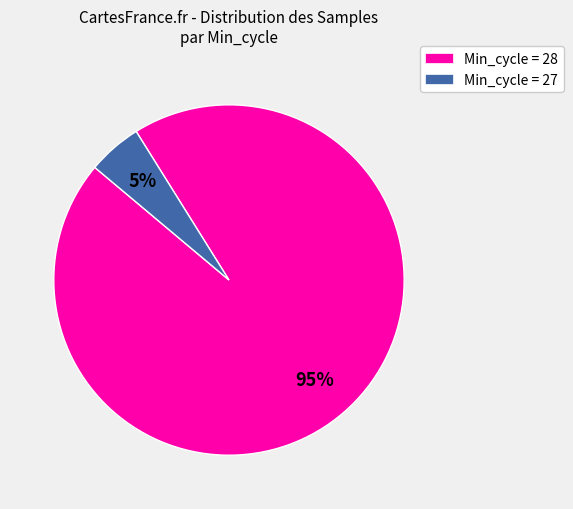

How many segments does this pie chart have?

2